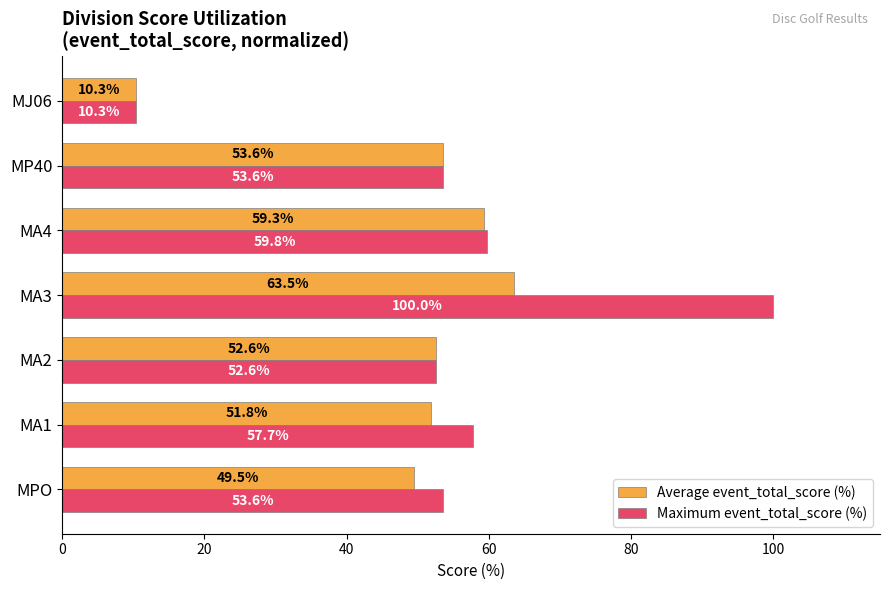

Between MPO and MP40, which series saw the biggest shift?

Average event_total_score (%)